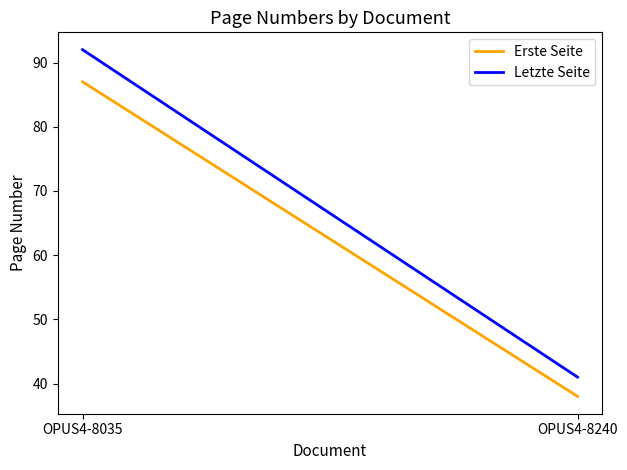

What is the minimum value for Erste Seite?

38